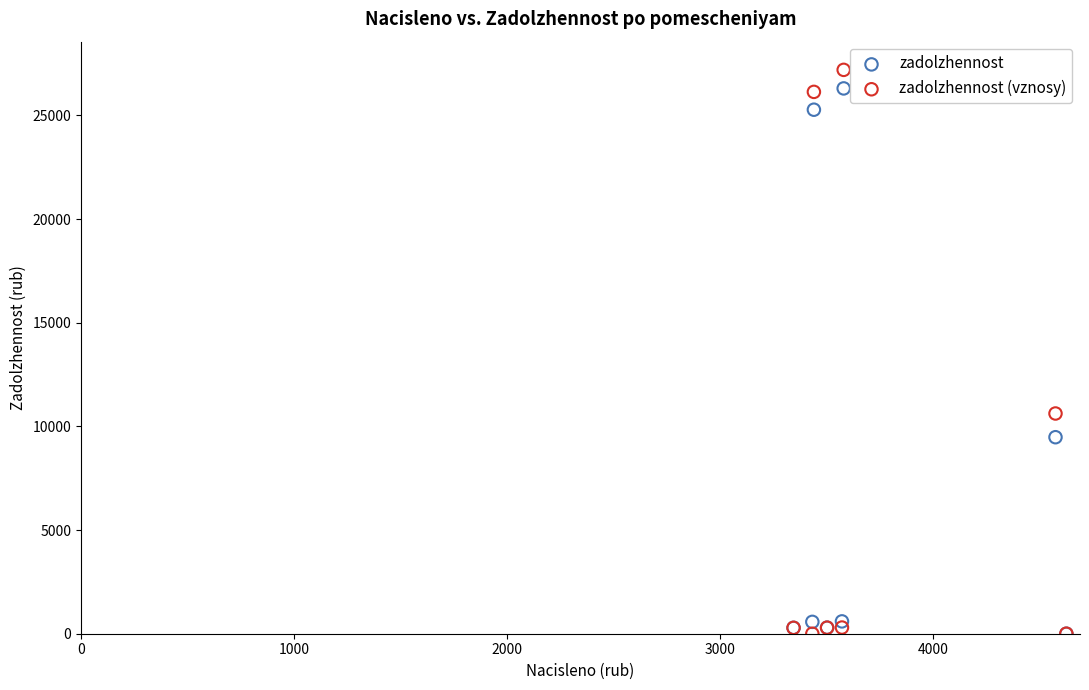

What are all the series names shown in the legend?

zadolzhennost, zadolzhennost (vznosy)